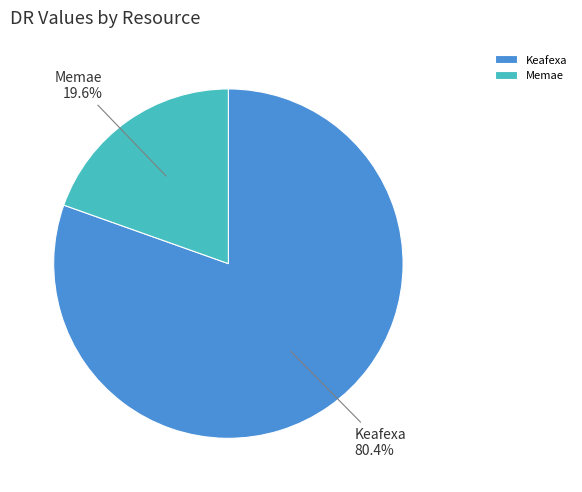

Approximately how many times larger is the value at Keafexa compared to Memae?

4.1